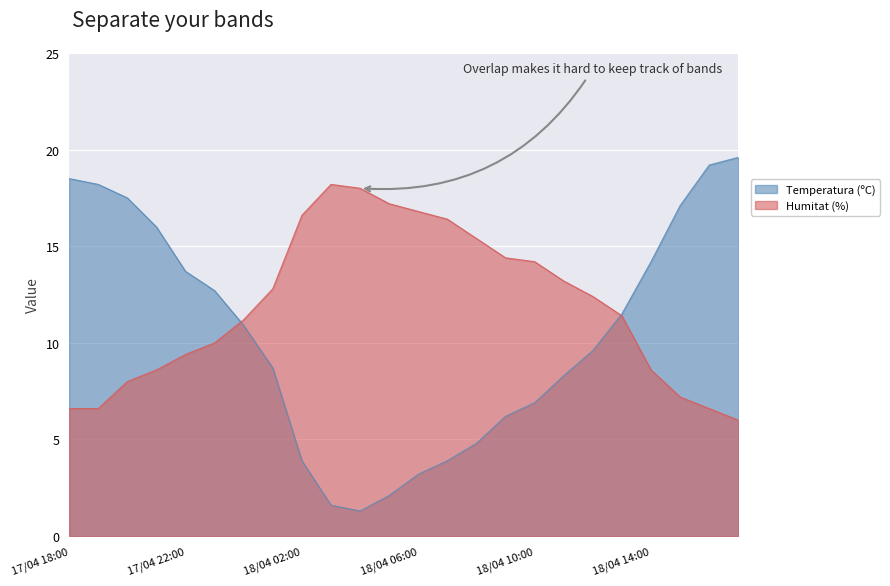

At which category does Humitat (%) reach its first local peak?

18/04 03:00